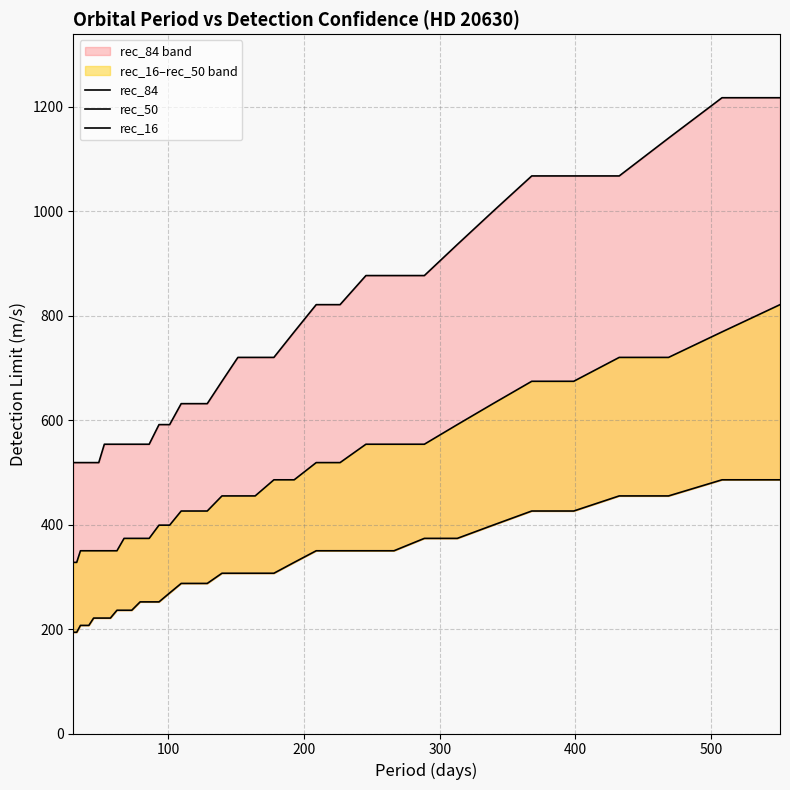

What is the minimum value shown in the chart?

193.9